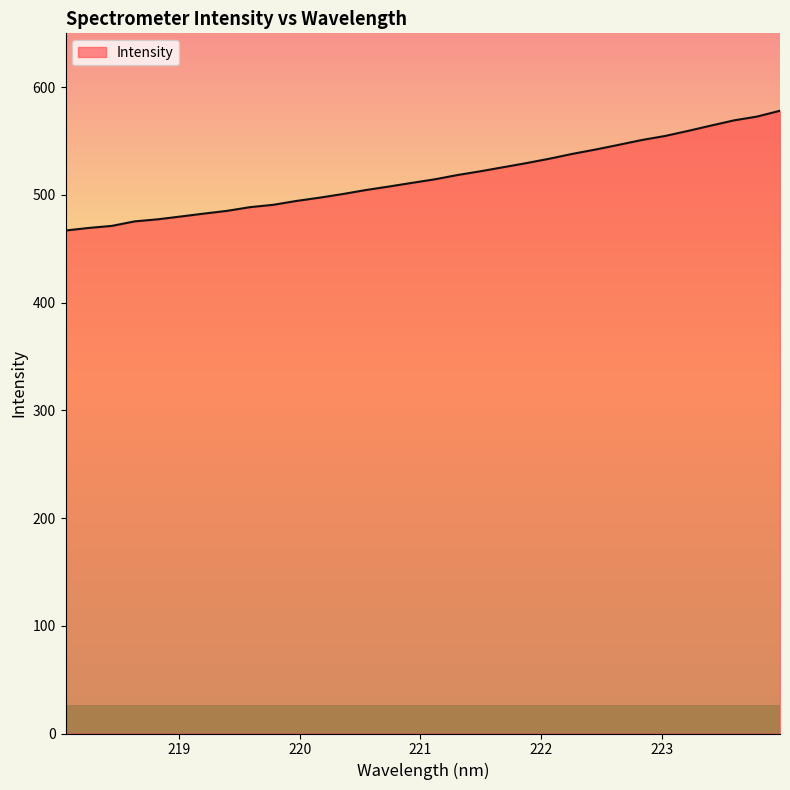

True or false: the data has more than 0 interior local peaks.

False